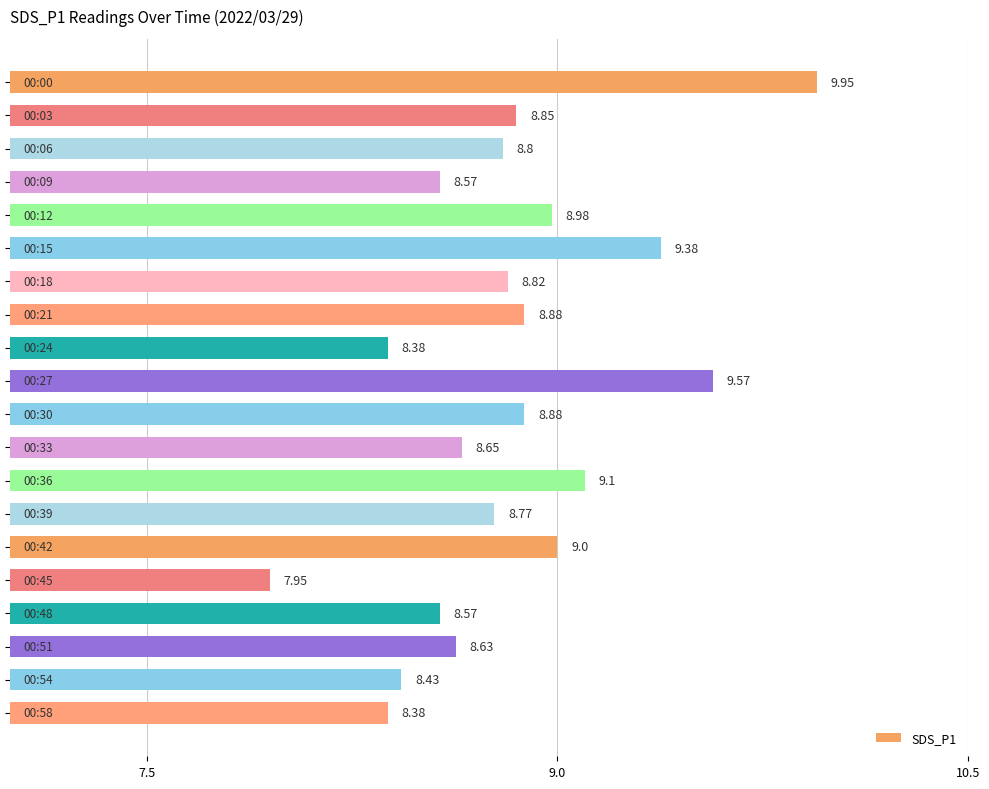

What is the difference between the maximum and minimum values?

2.0